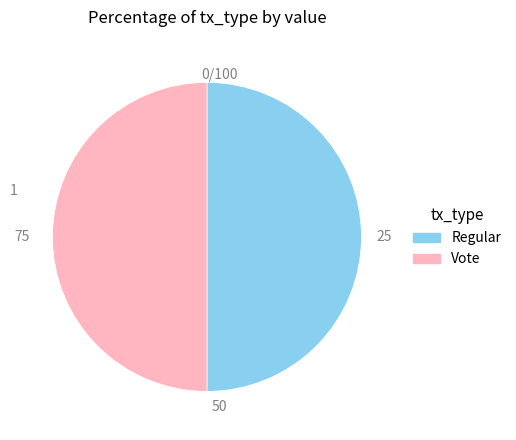

Is the sum of Regular and Vote greater than half?

Yes